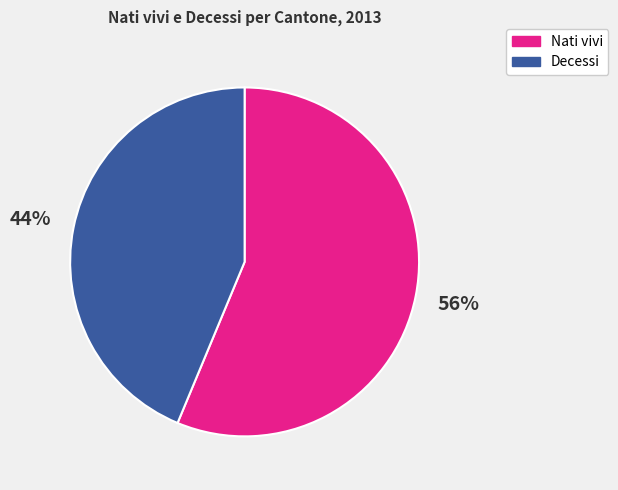

Is there a majority slice in this chart?

Yes